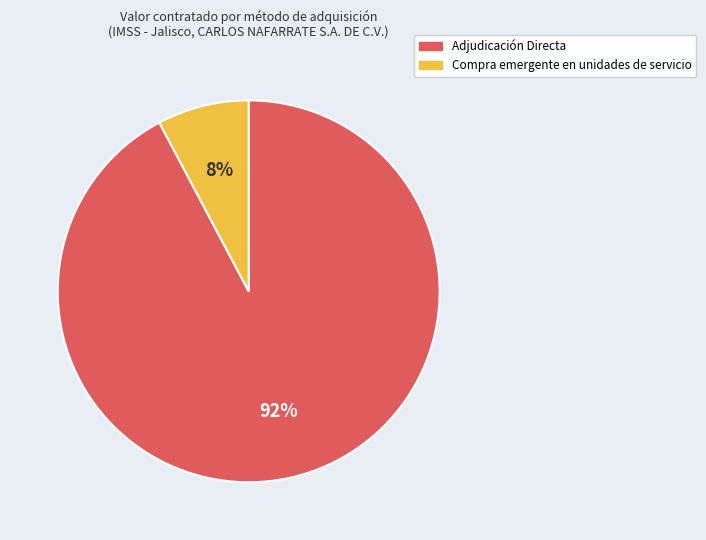

How many segments does this pie chart have?

2